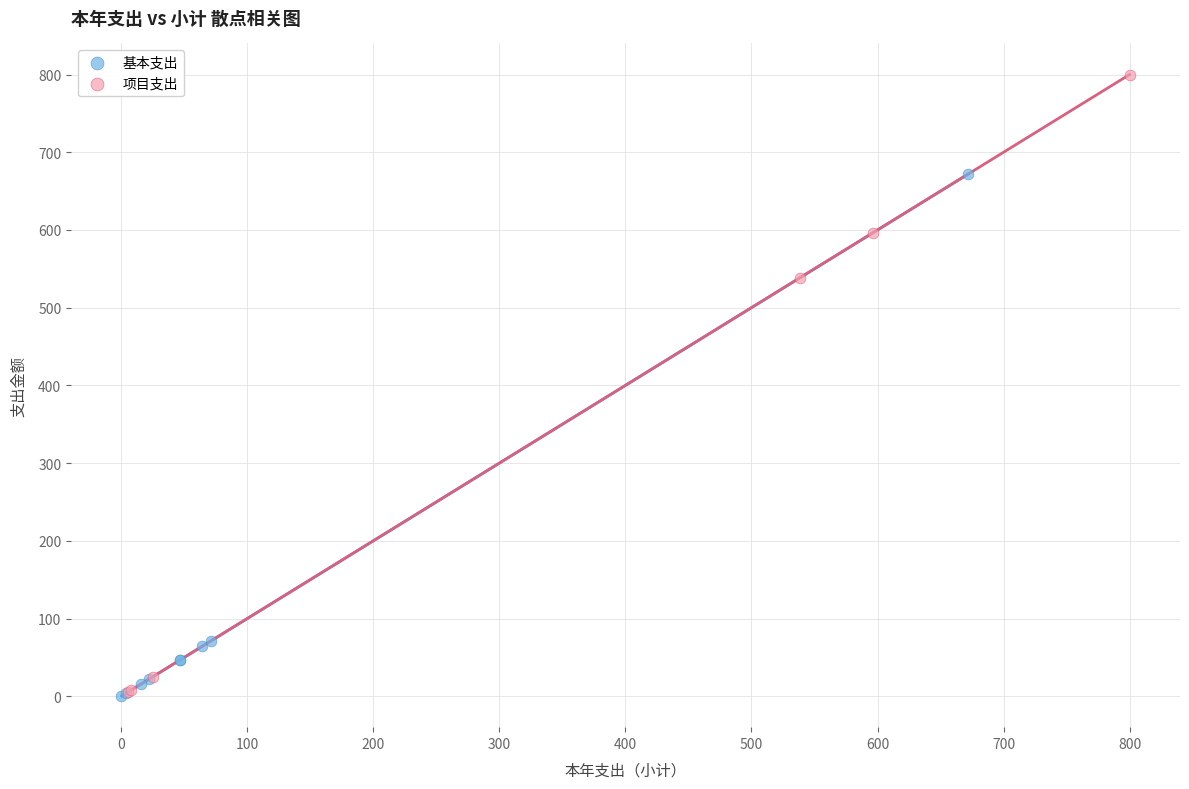

Which series has the widest spread of Y values?

项目支出